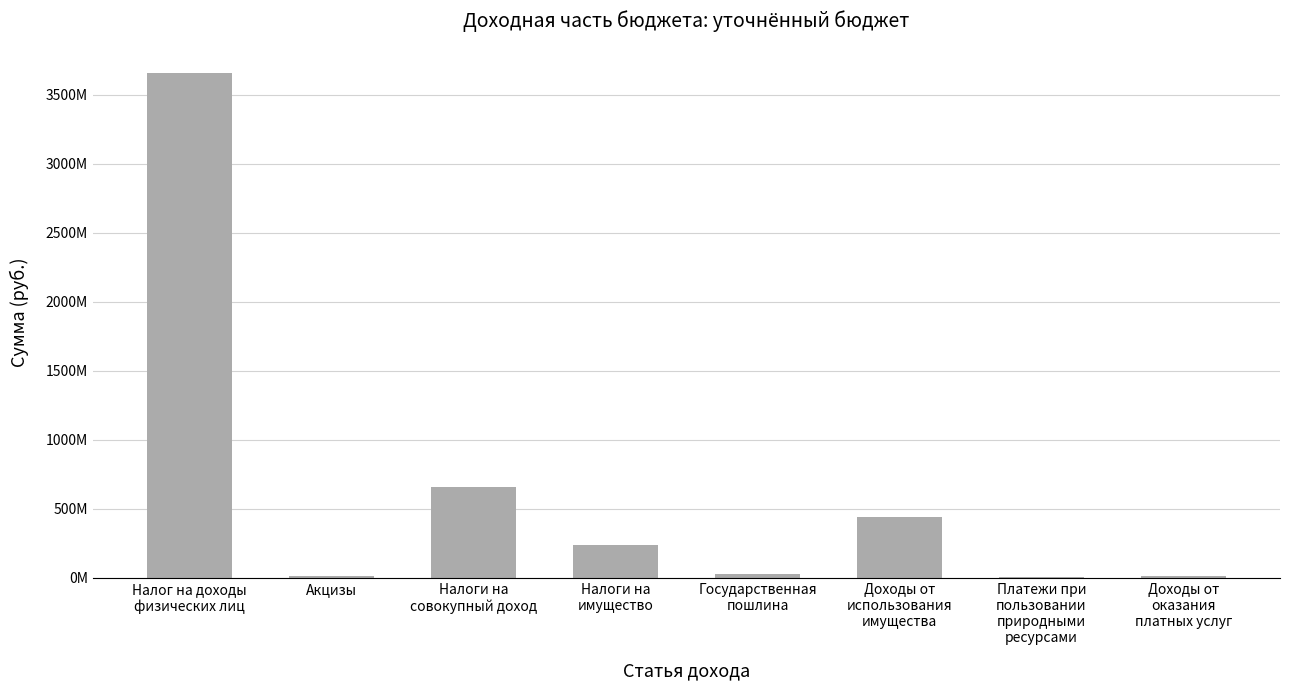

True or false: the data shows 10022175 at Доходы от
оказания
платных услуг.

True